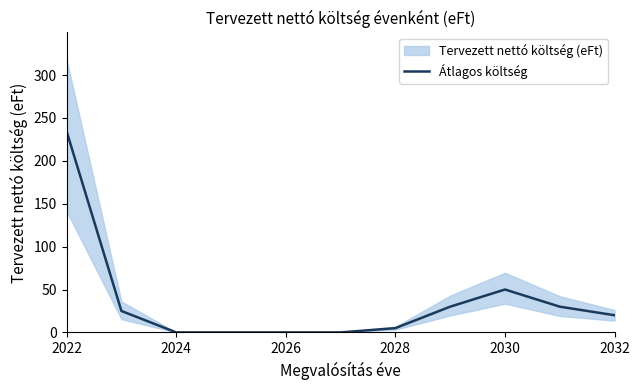

Where is Átlagos költség nearest to the value 117?

2030